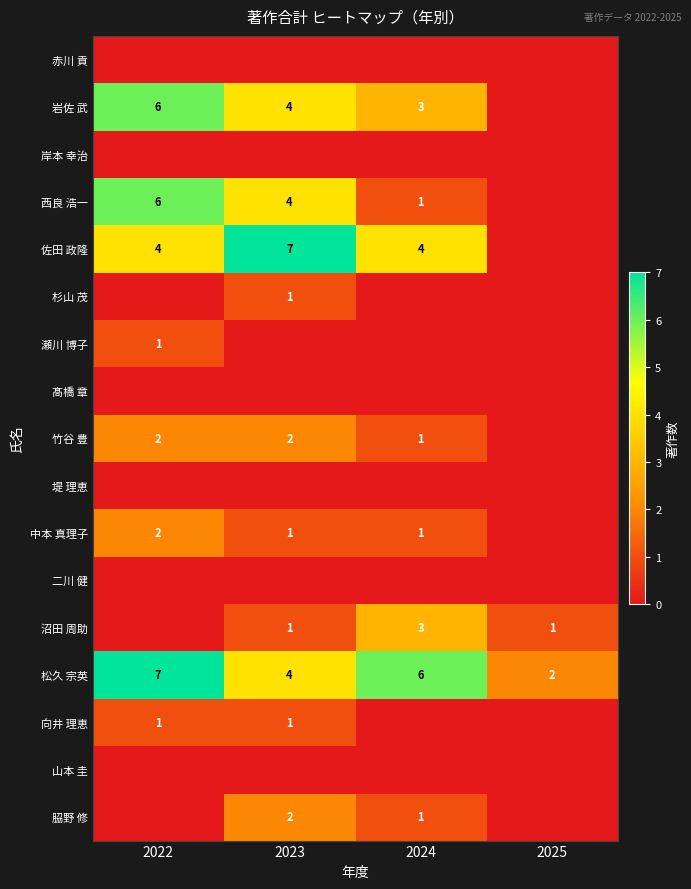

What is the difference between the highest and lowest values at 2024?

6